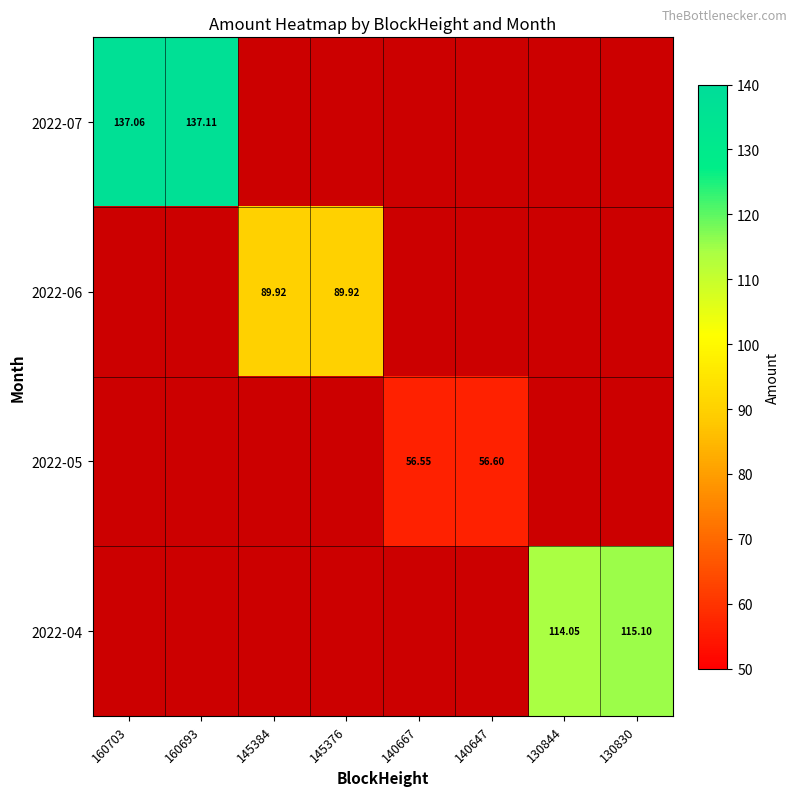

Between 140667 and 160693, which is larger?

160693